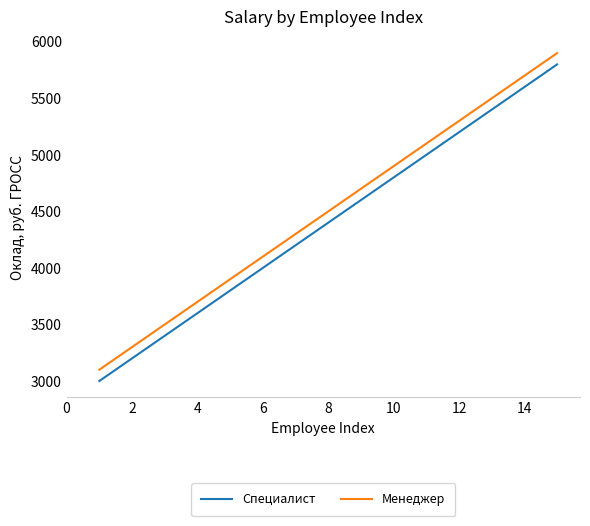

True or false: Специалист and Менеджер intersect in this chart.

False